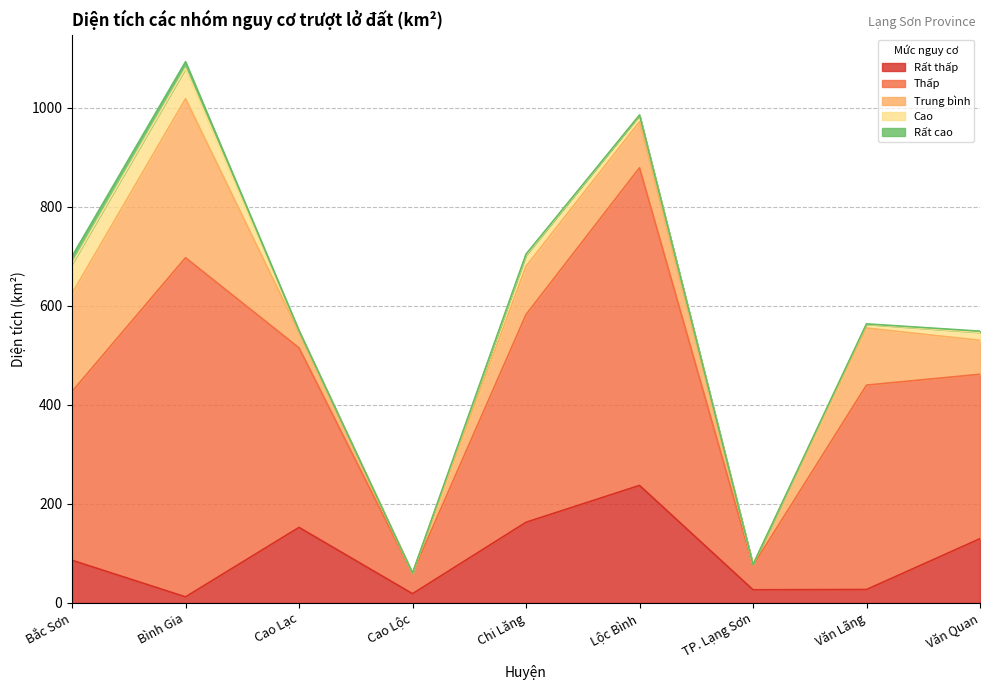

Where is the first local maximum for Cao?

Bình Gia